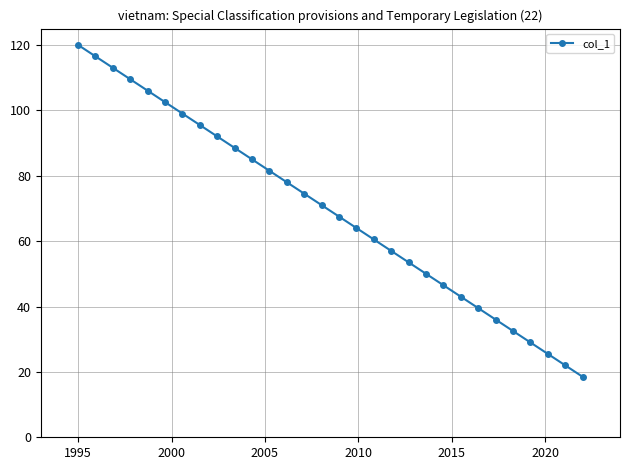

What is the sum of all values?

2077.5